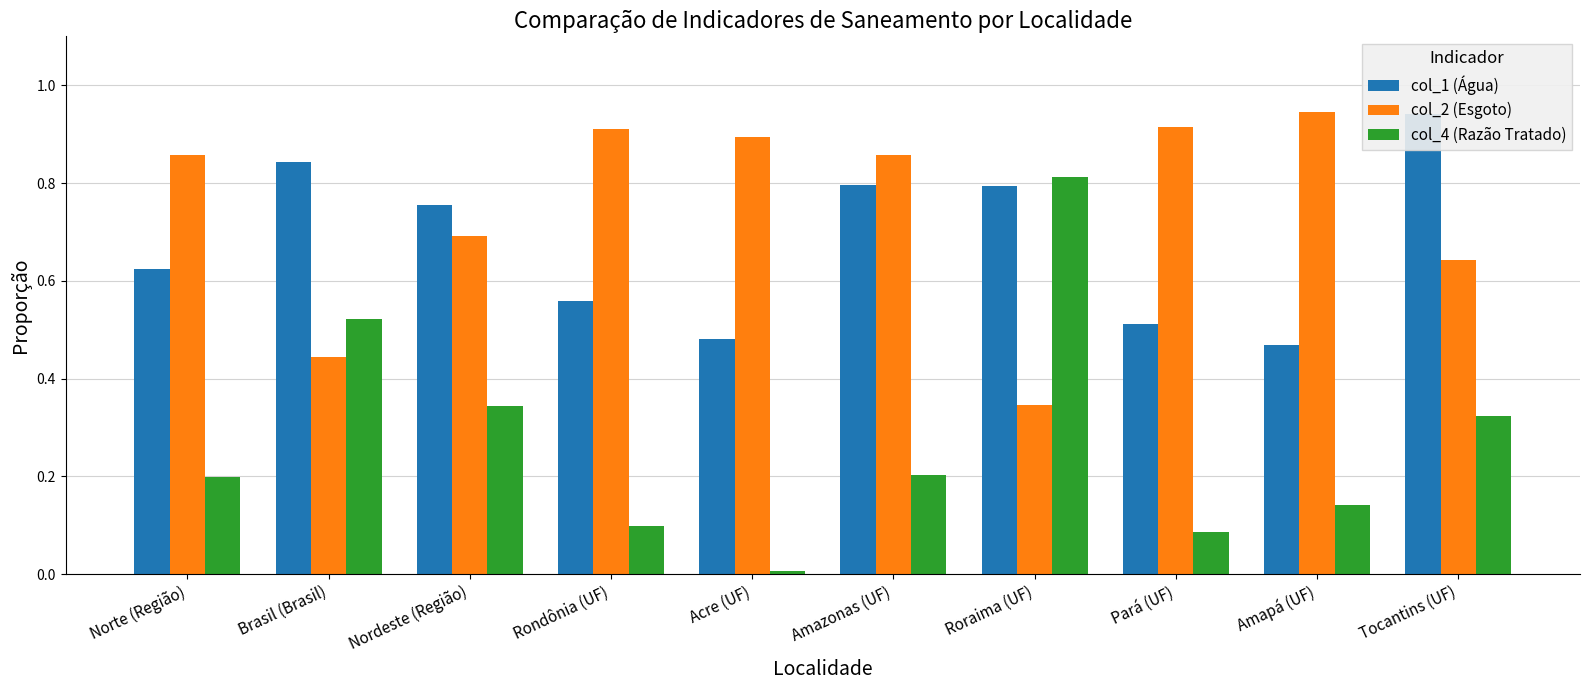

What is the label of the 8th bar from the right?

Nordeste (Região)